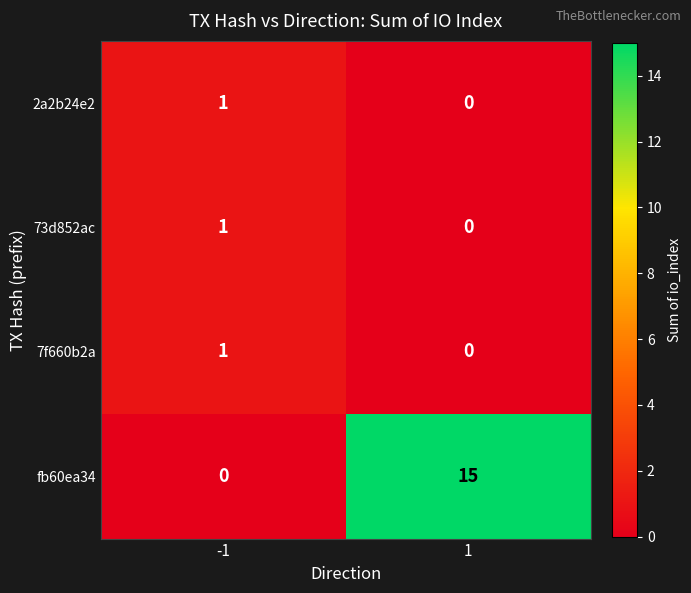

Which series has the largest total across all categories?

fb60ea34